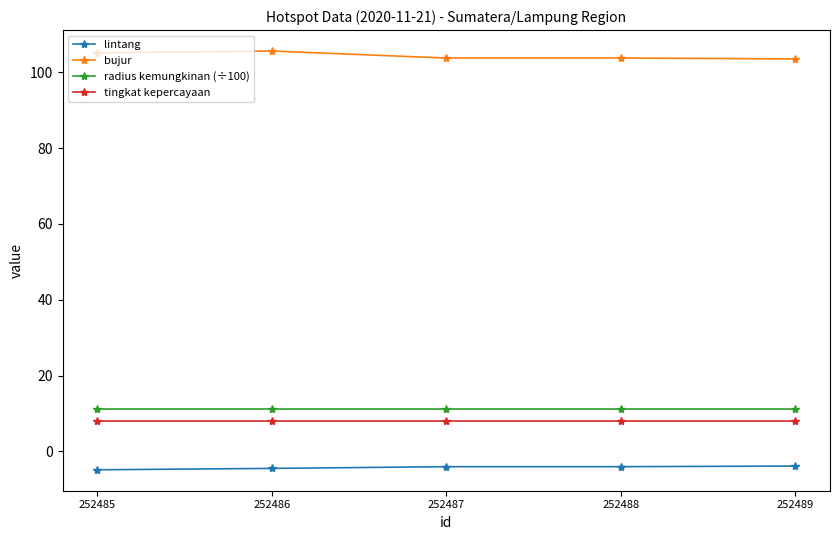

What is the value of the tingkat kepercayaan point at the 5th from the left?

8.0